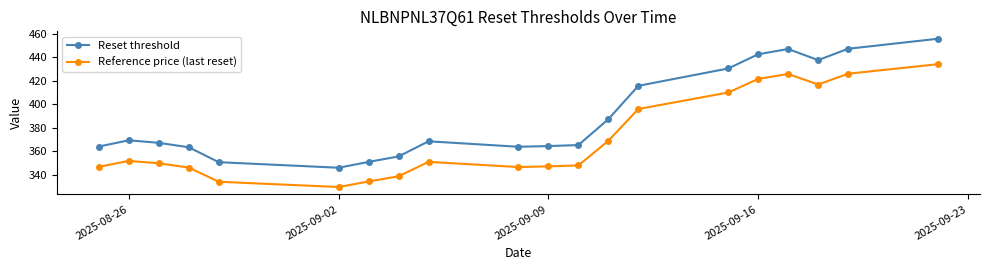

Which series has the largest range (max minus min)?

Reset threshold